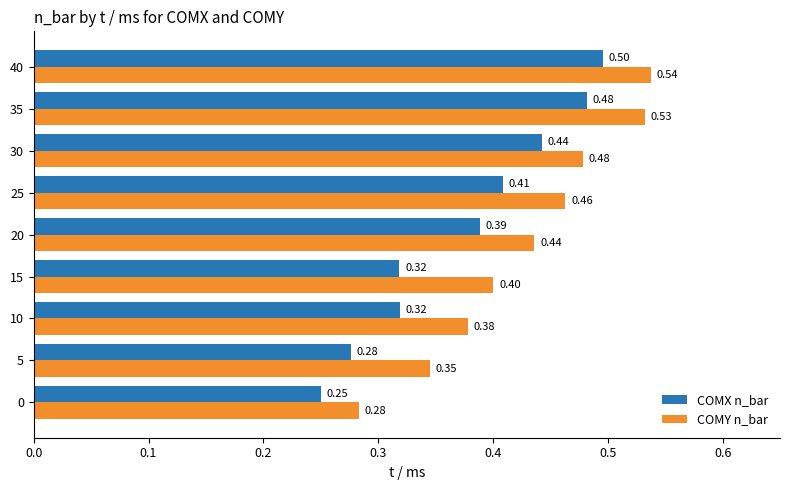

Rank the series by their average value, from highest to lowest.

COMY n_bar, COMX n_bar